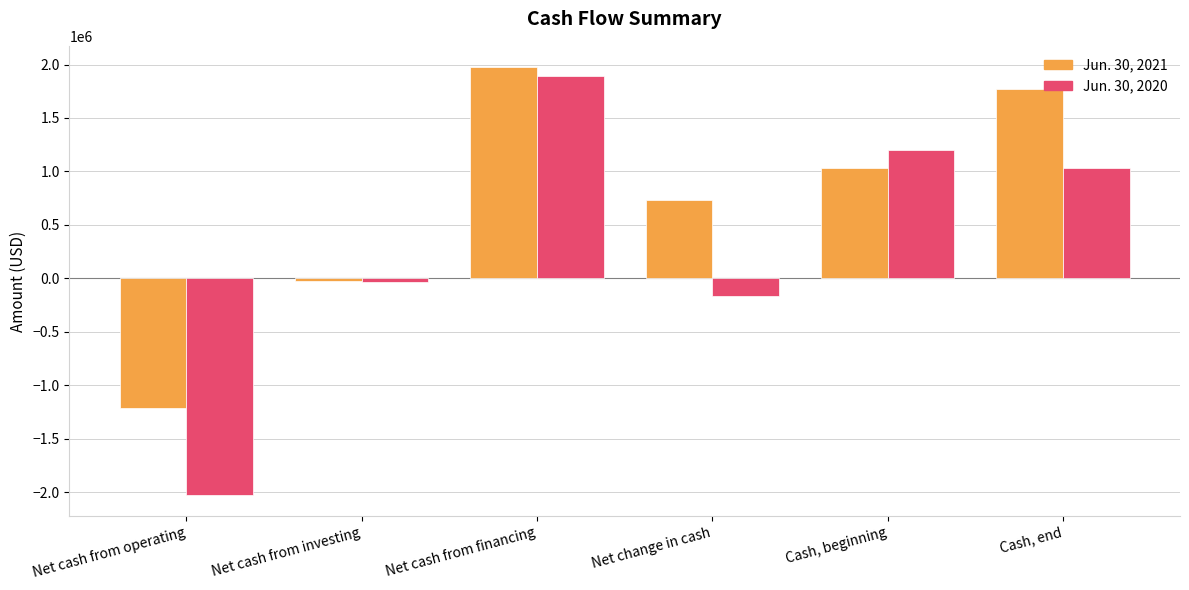

Between Net cash from operating and Cash, beginning, which series saw the biggest shift?

Jun. 30, 2020